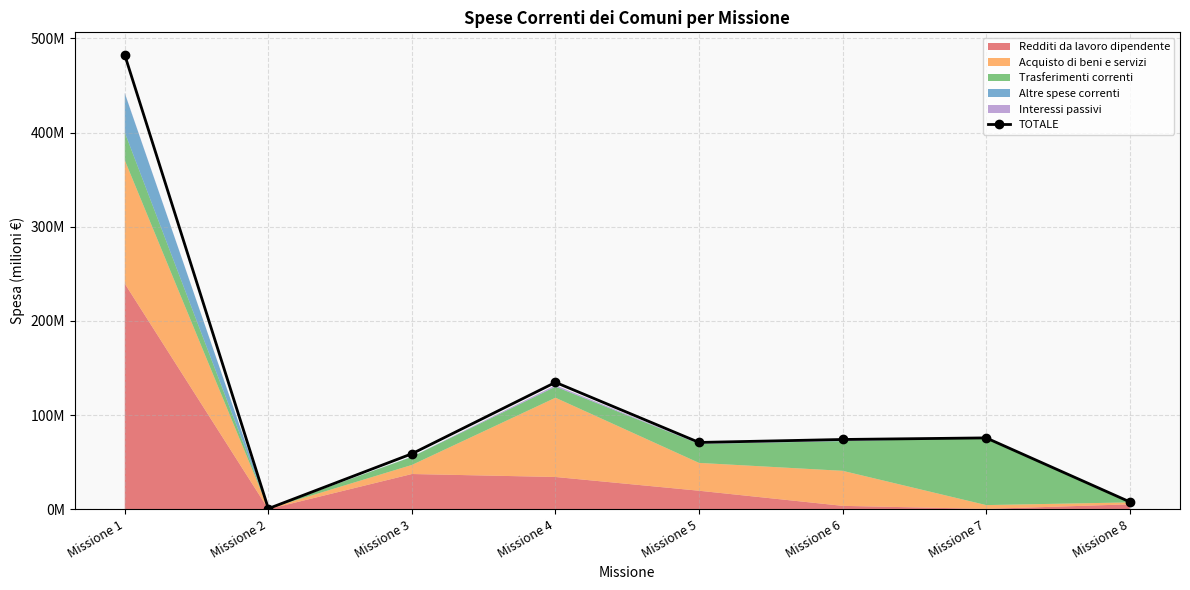

Reading right to left, transcribe all the data shown in this chart.

Missione 8=7.7	Missione 7=75.7	Missione 6=74.0	Missione 5=70.9	Missione 4=134.7	Missione 3=58.9	Missione 2=0.6	Missione 1=482.4